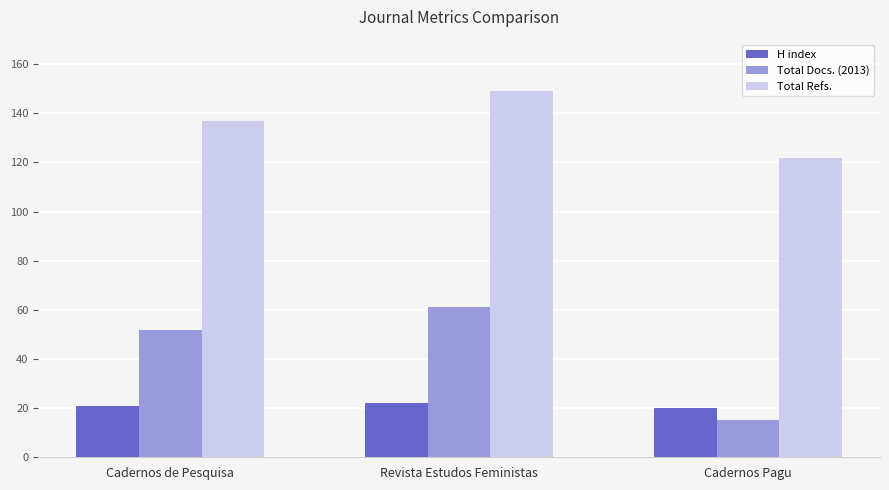

List the labels in order of Total Docs. (2013) value, largest first.

Revista Estudos Feministas, Cadernos de Pesquisa, Cadernos Pagu